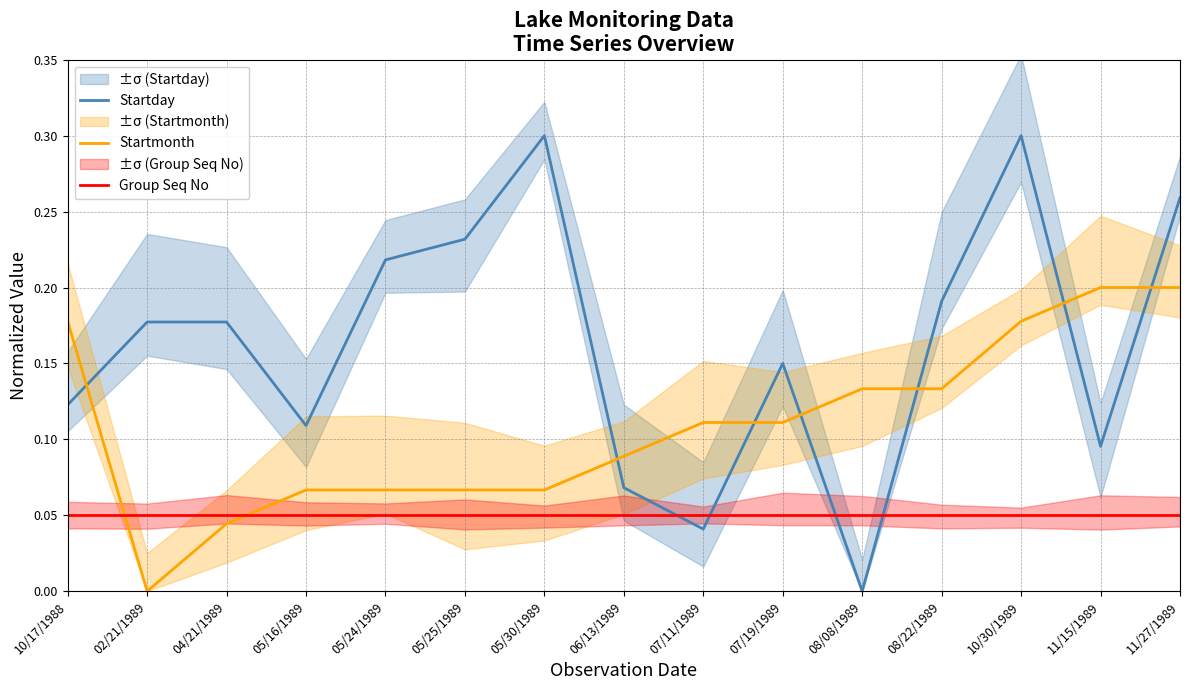

List the series in order of their peak value, lowest first.

Group Seq No, Startmonth, Startday